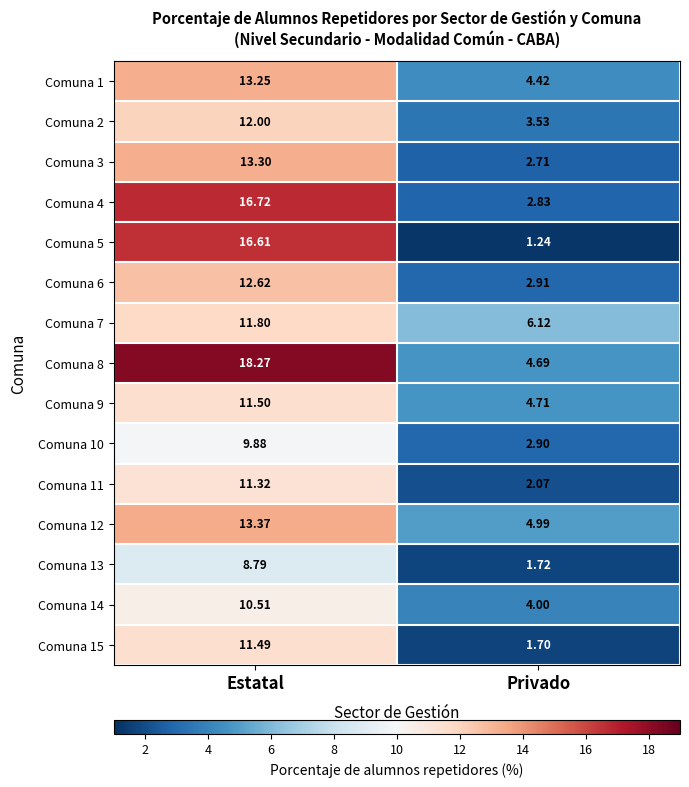

Rank the categories by Comuna 13 value from highest to lowest.

Estatal, Privado